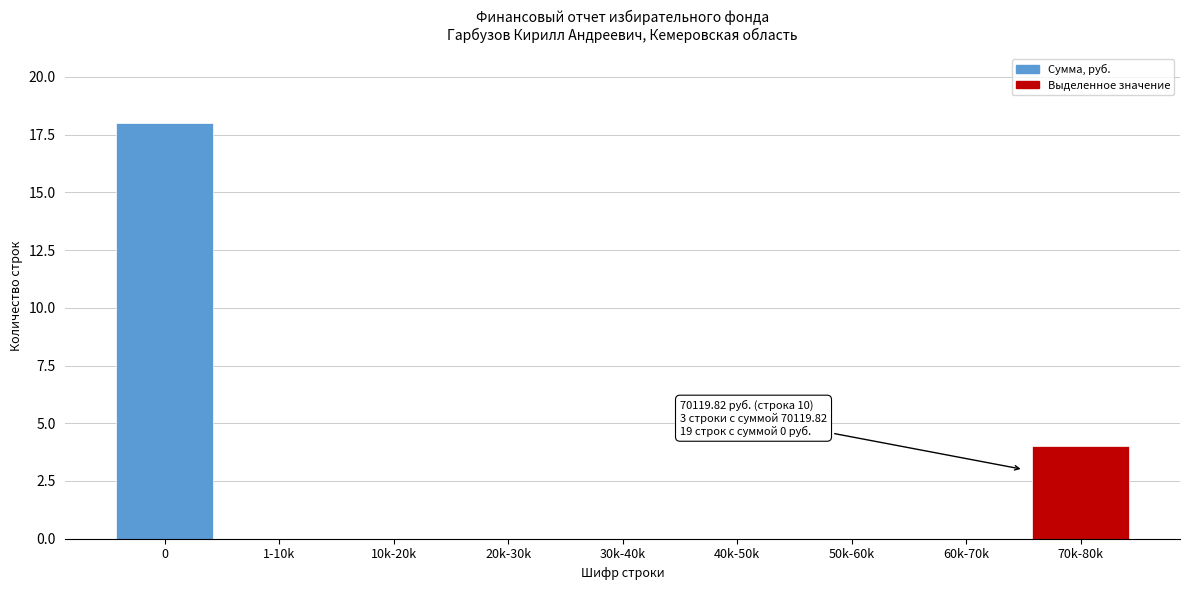

Reading left to right, list all the values displayed in this chart.

0=18	1-10k=0	10k-20k=0	20k-30k=0	30k-40k=0	40k-50k=0	50k-60k=0	60k-70k=0	70k-80k=4